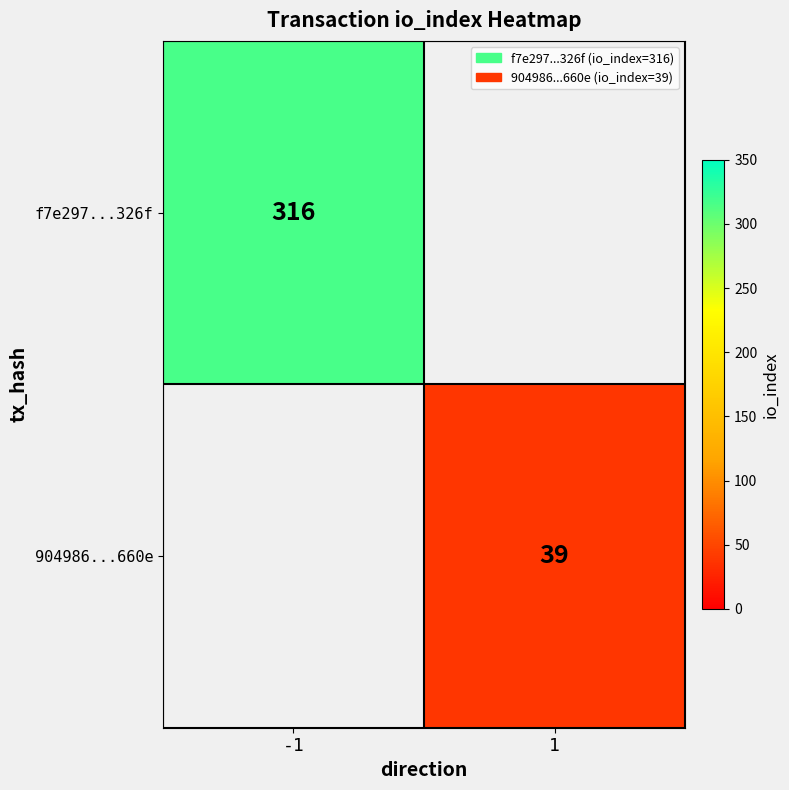

Is it true that 904986...660e equals 56 at 1?

False